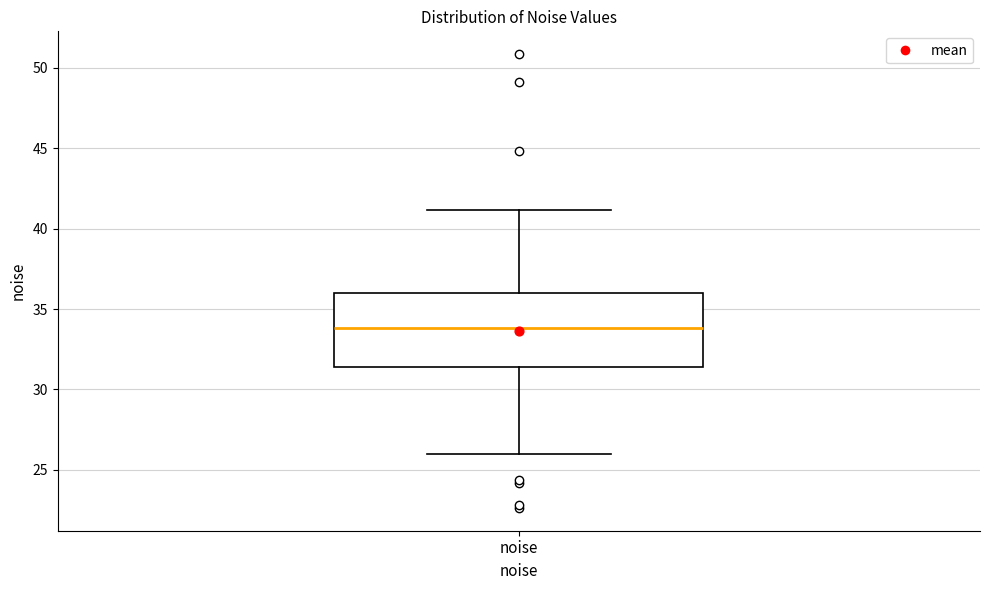

Read this box plot against the y-axis: the position of the median line, the range covered by the box, and the ends of both whiskers. The values are not printed on the chart, so give them approximately, as read against the axis.

median 34.0, box 31.5 to 36.0, whiskers 26.0 to 41.0